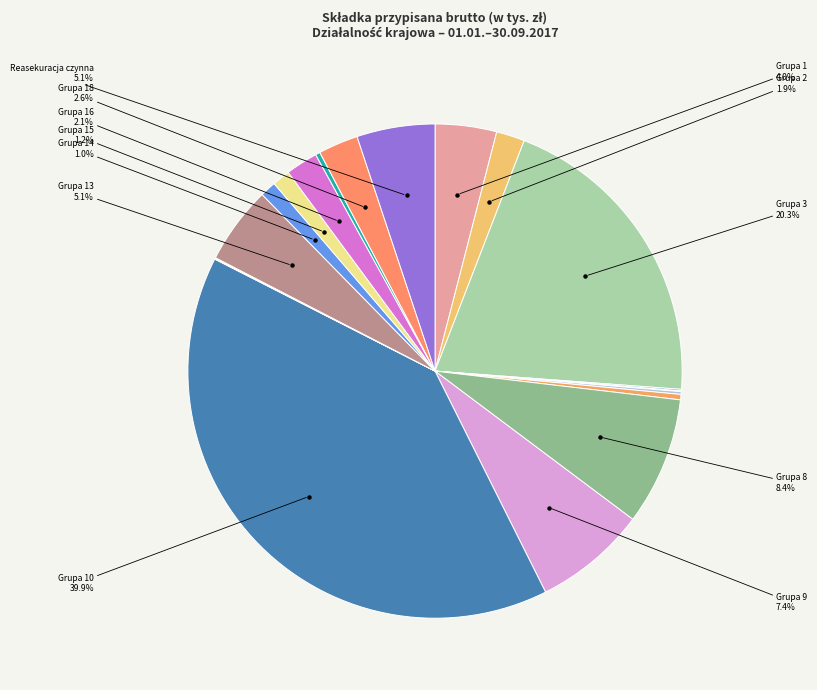

Rank the categories by value from highest to lowest.

Grupa 10, Grupa 3, Grupa 8, Grupa 9, Reasekuracja czynna, Grupa 13, Grupa 1, Grupa 18, Grupa 16, Grupa 2, Grupa 15, Grupa 14, Grupa 7, Grupa 17, Grupa 6, Grupa 4, Grupa 12, Grupa 5, Grupa 11